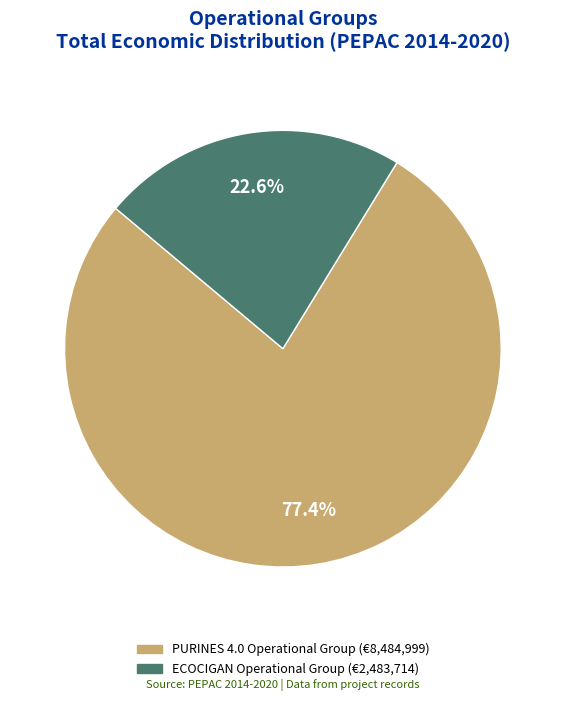

How much of the chart is everything except ECOCIGAN Operational Group?

77.4%